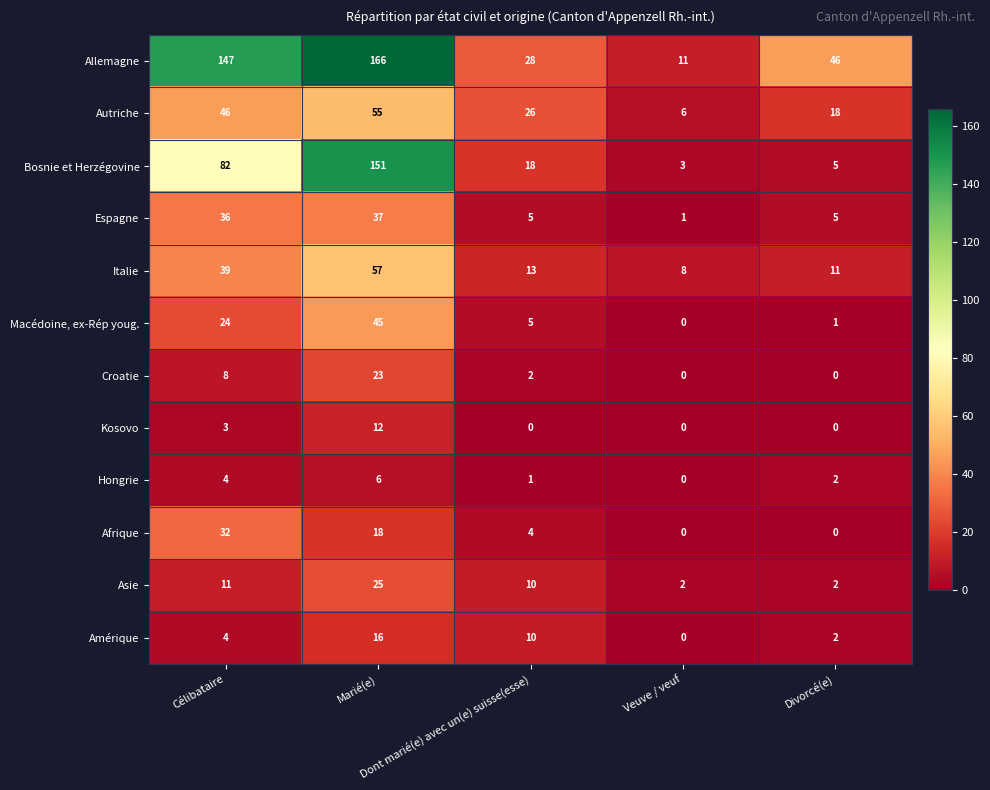

Which series has the largest total across all categories?

Allemagne